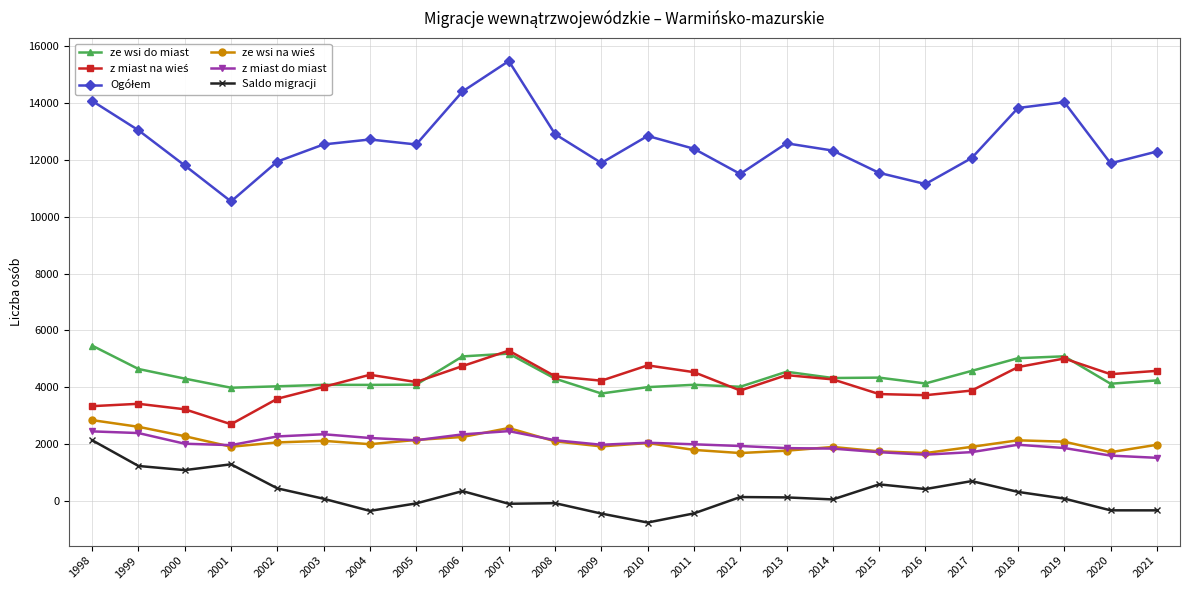

Is the value of ze wsi do miast at 2020 greater than the value of z miast do miast at 2020?

Yes